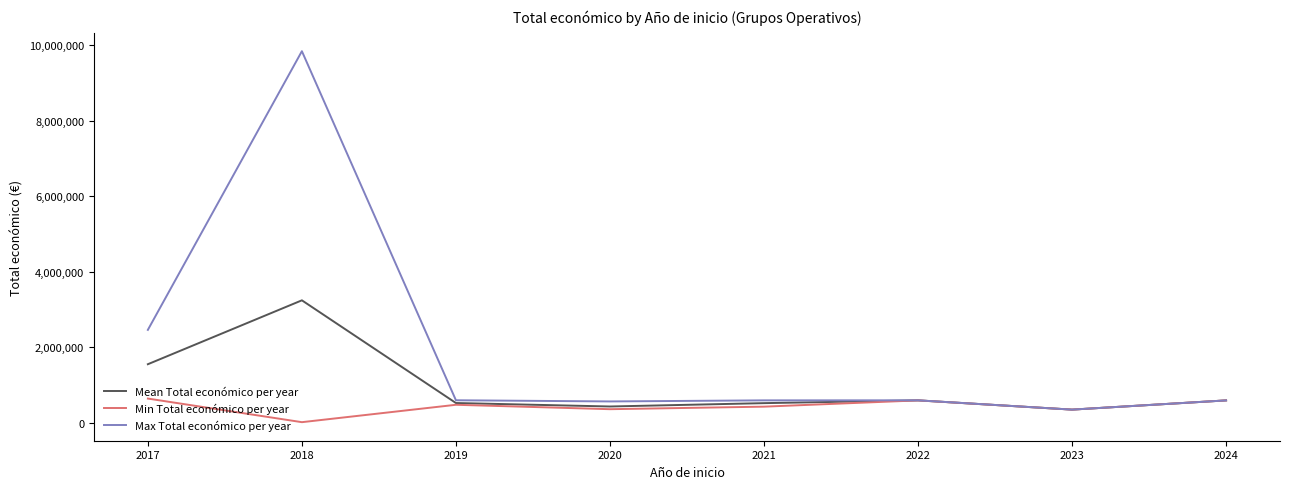

Rank the series by their maximum value, from highest to lowest.

Max Total económico per year, Mean Total económico per year, Min Total económico per year